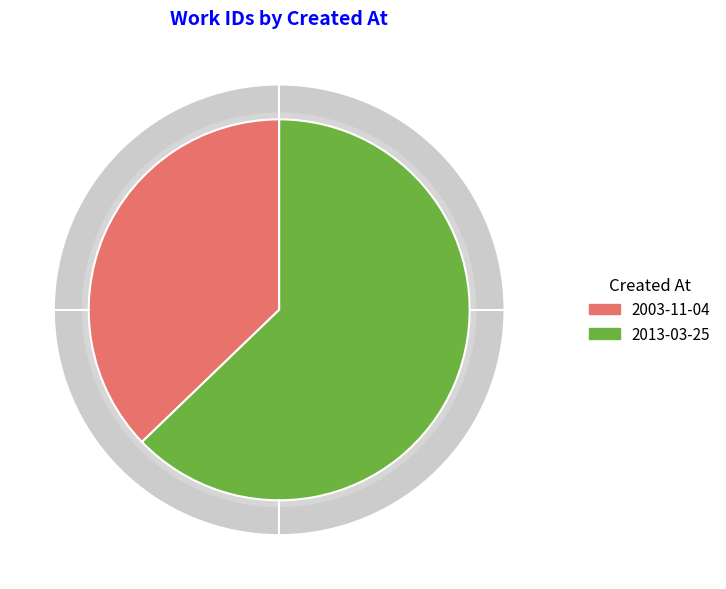

Between 2003-11-04 and 2013-03-25, which is larger?

2013-03-25